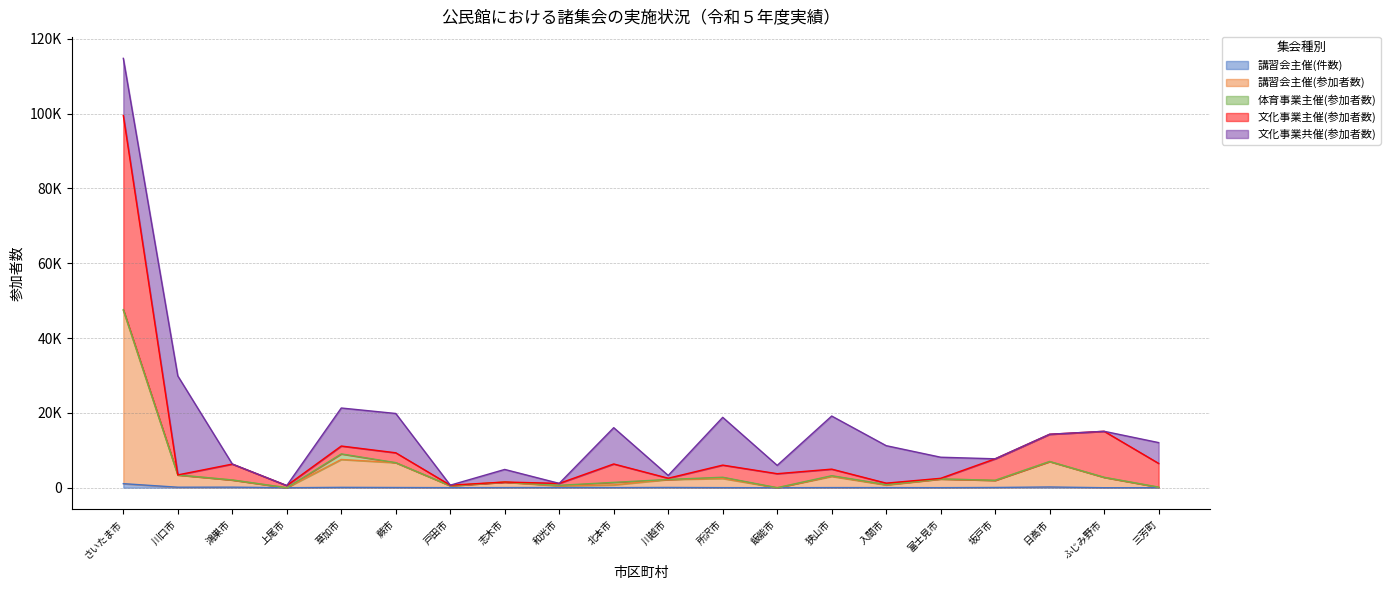

True or false: 講習会主催(参加者数) has more than 0 interior local peaks.

True